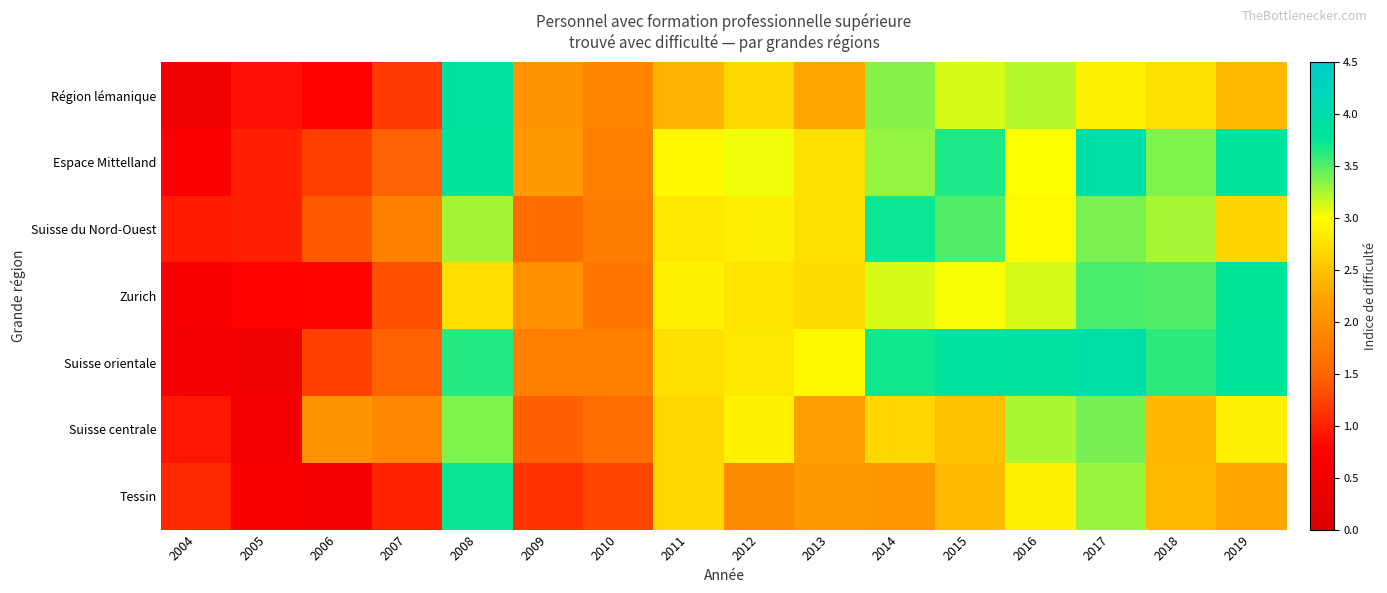

Between 2012 and 2010, which is larger?

2012